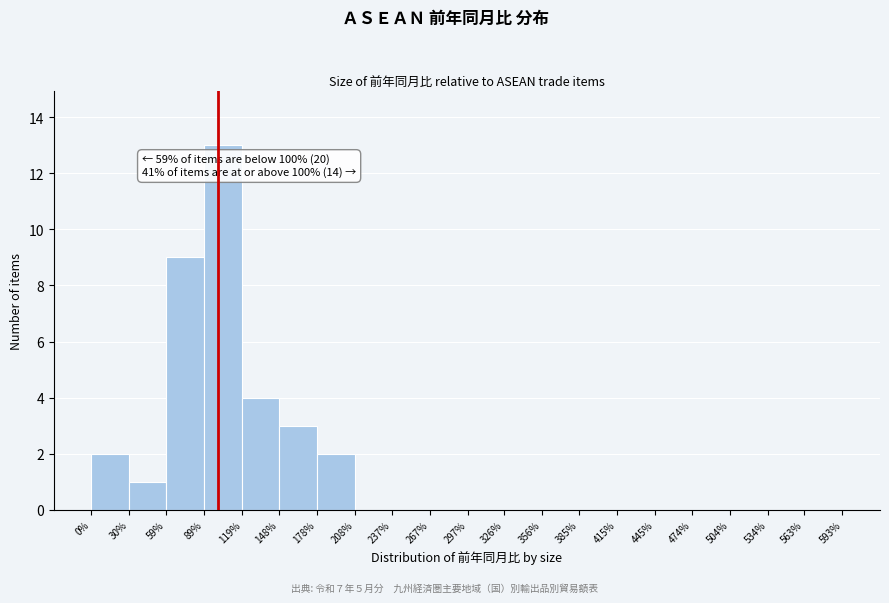

Over which range of the x-axis is the bar tallest?

89% to 119%